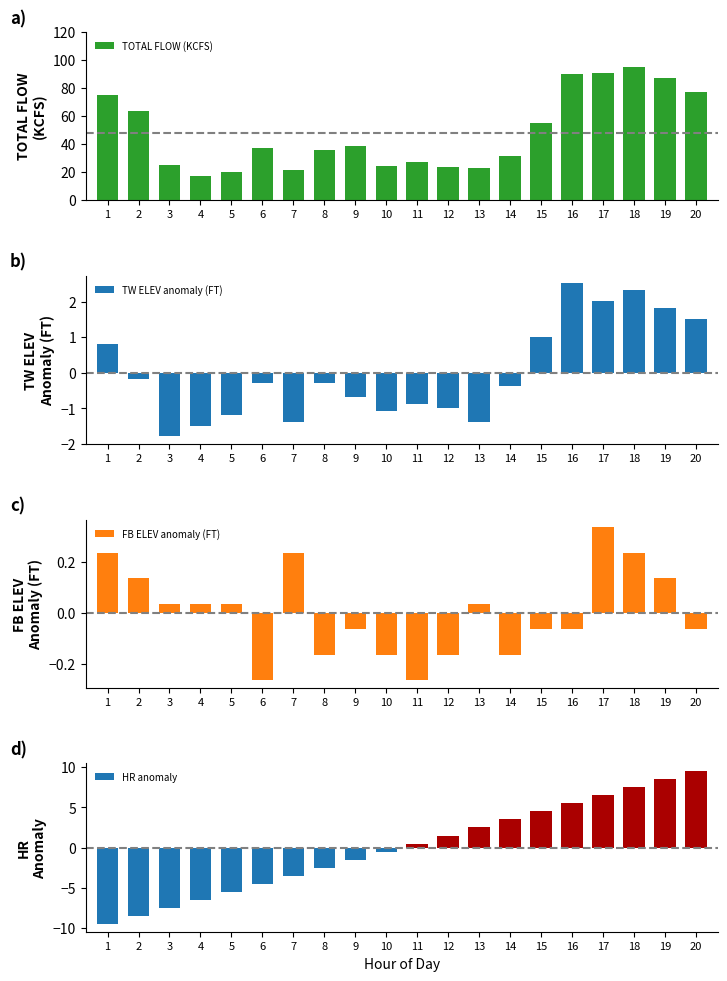

Which series changed the most between 7 and 10?

HR anomaly